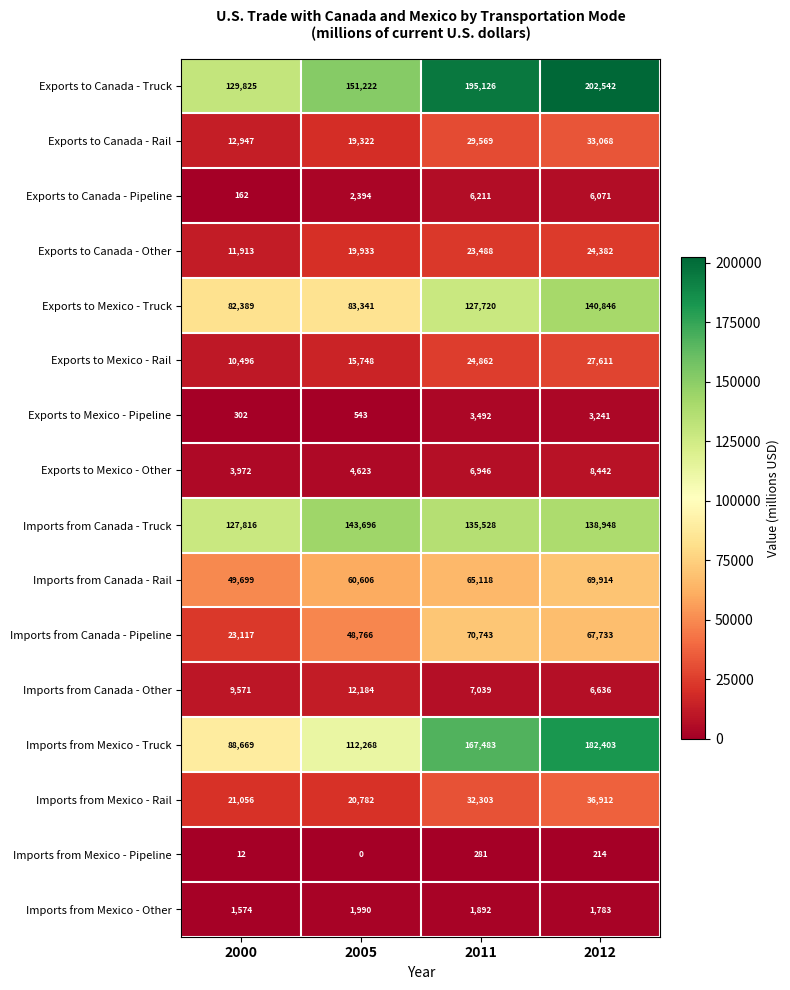

What is the difference between the maximum and minimum values in the Exports to Canada - Rail series?

20121